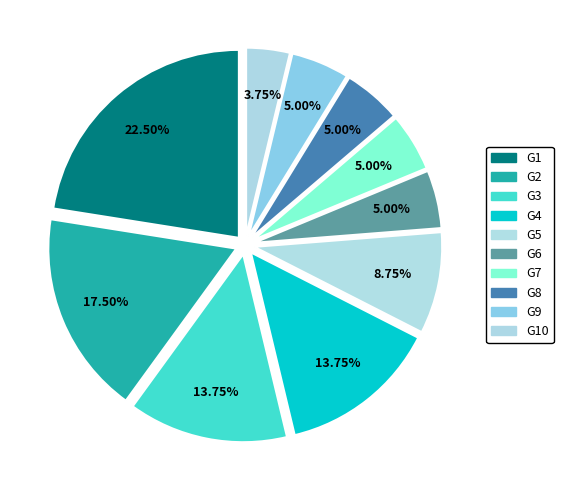

Count the number of slices in the pie.

10